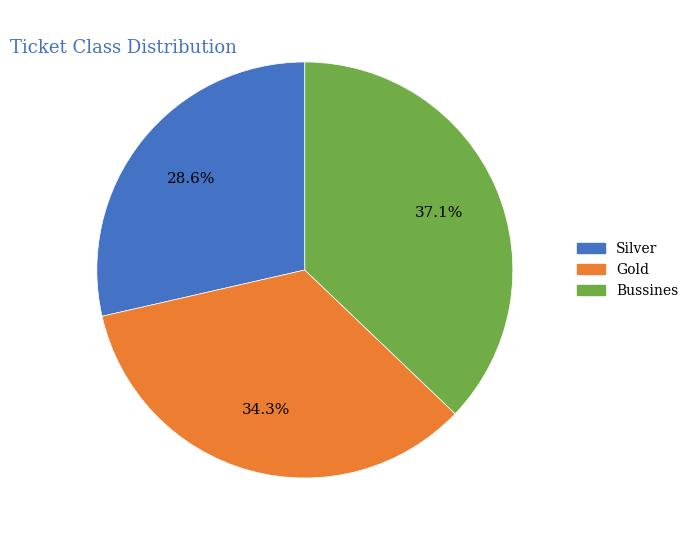

Is there a majority slice in this chart?

No